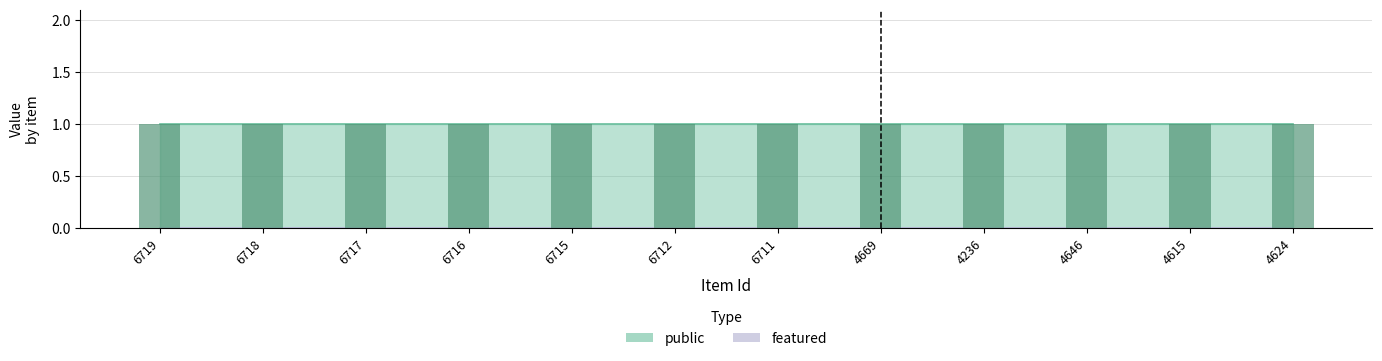

Which series changed the most between 6719 and 4615?

public